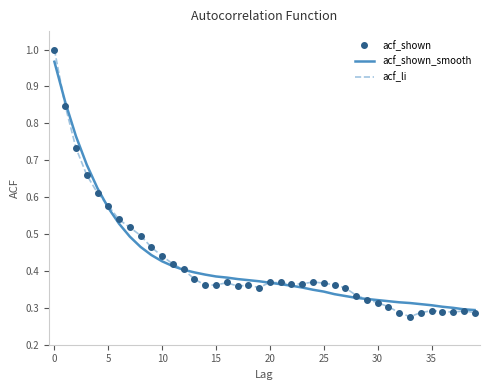

Which series has the largest range (max minus min)?

acf_shown